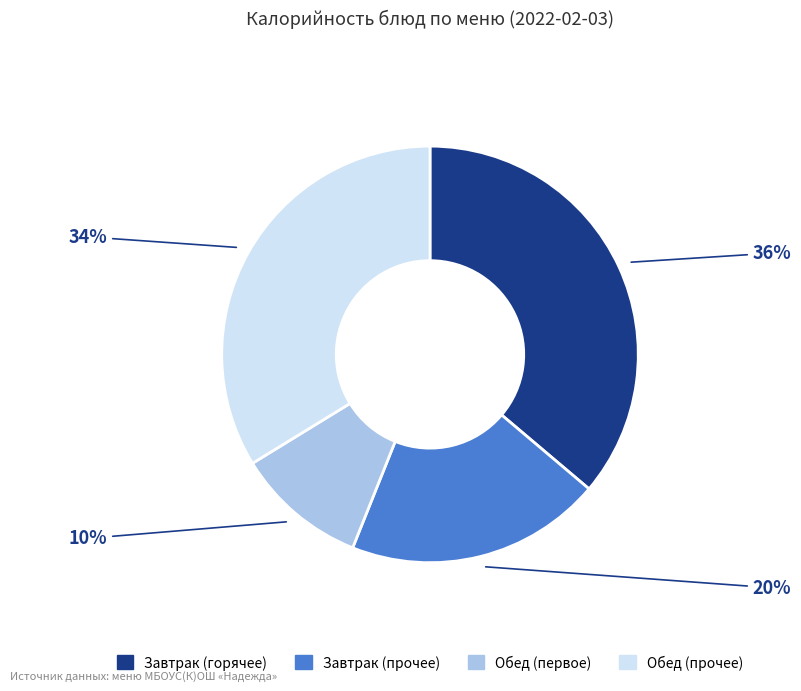

Does any single category account for the majority?

No